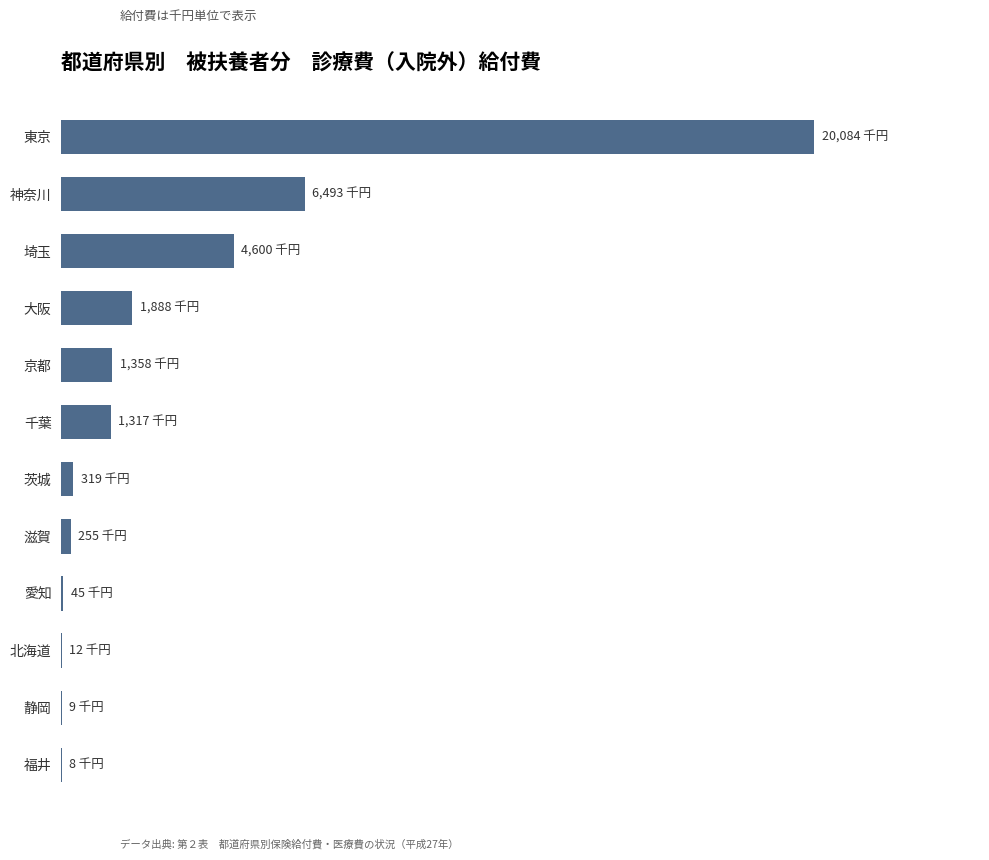

Are the bars horizontal?

Yes